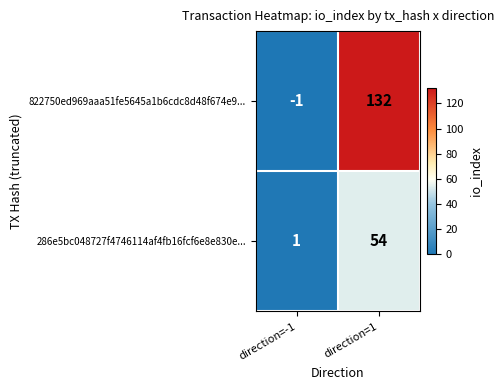

Which series has the widest spread of values?

822750ed969aaa51fe5645a1b6cdc8d48f674e9...